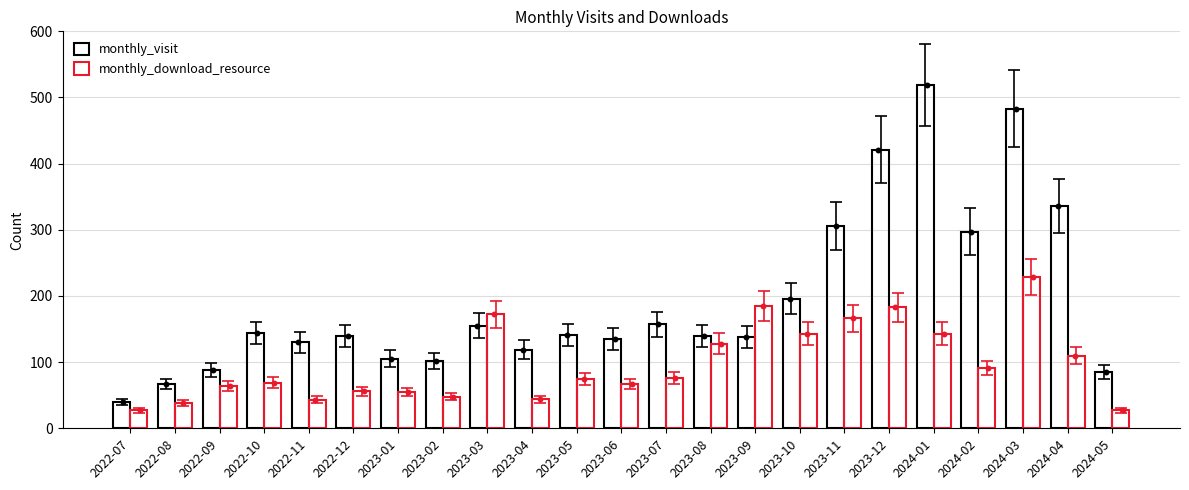

Which series has the largest total across all categories?

monthly_visit